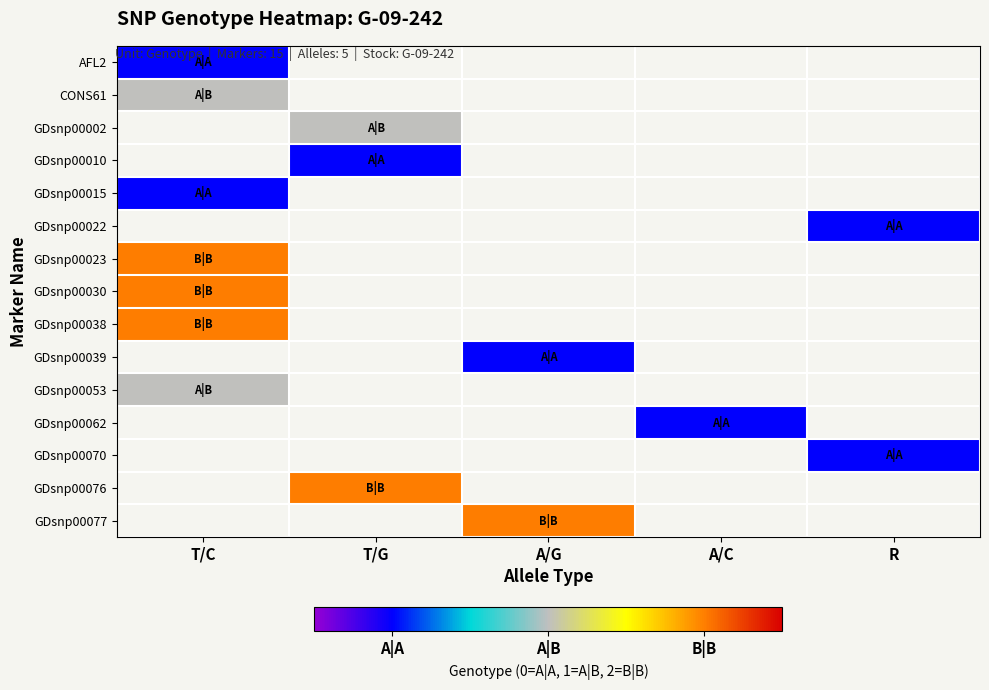

How many distinct data groups are displayed?

15